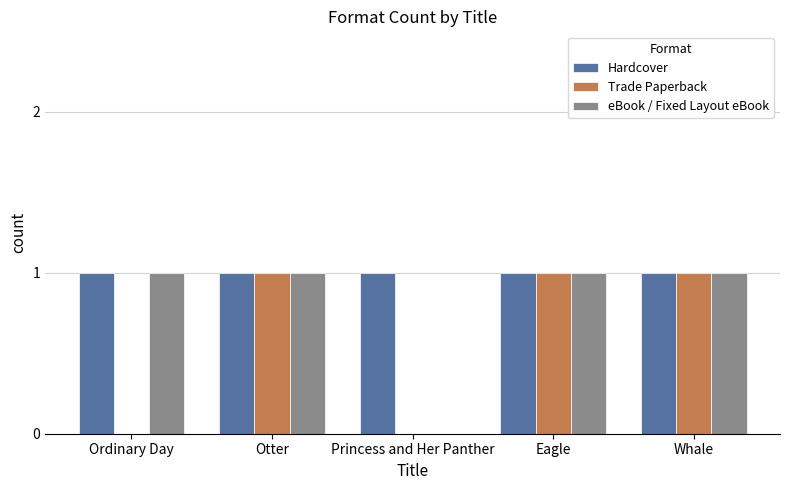

Count the number of data series in this chart.

3